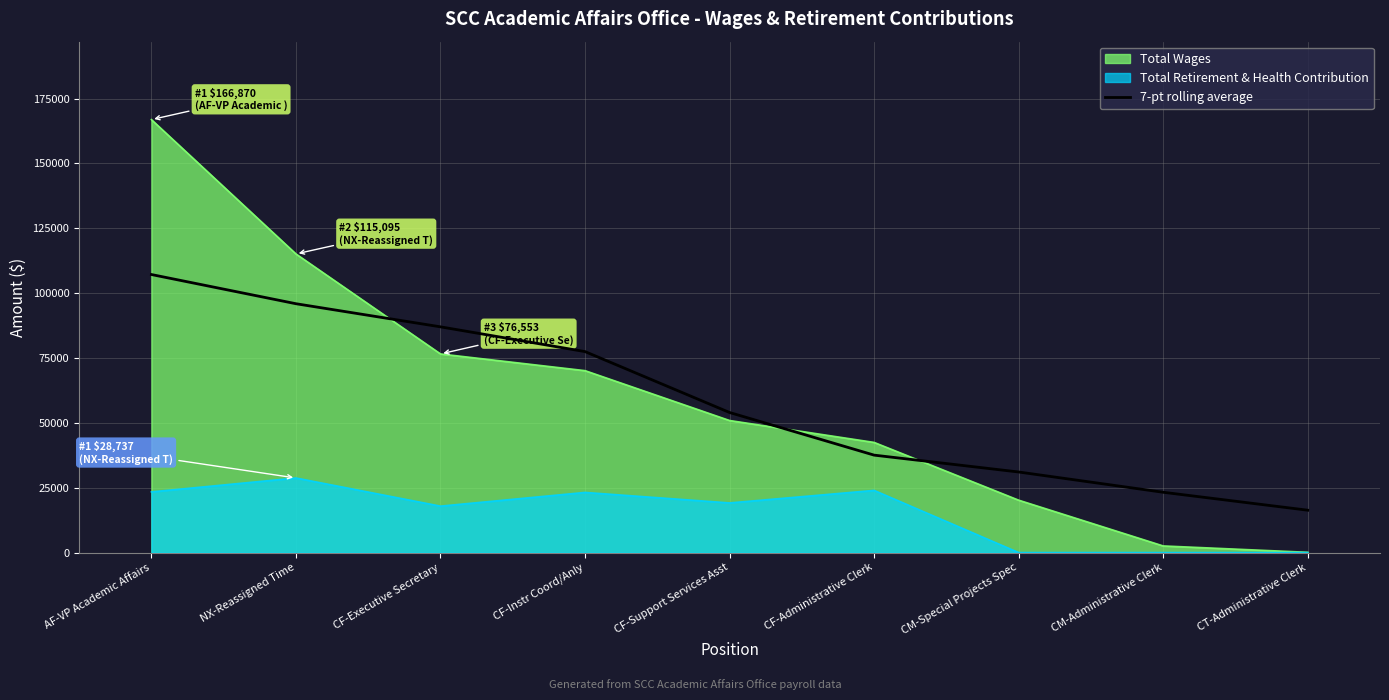

Which series has the widest spread of values?

Total Wages